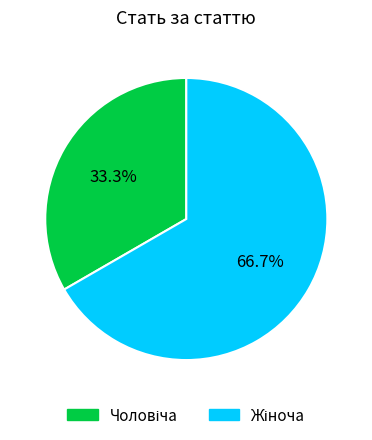

Count the number of slices in the pie.

2